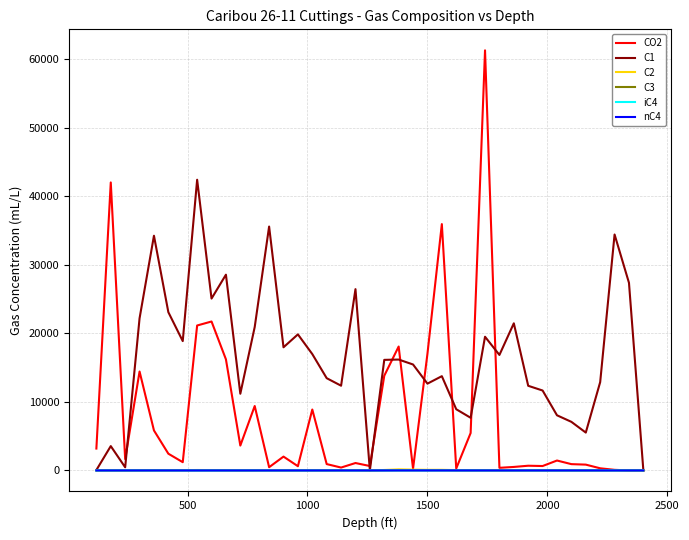

What is the greatest value displayed?

61337.1